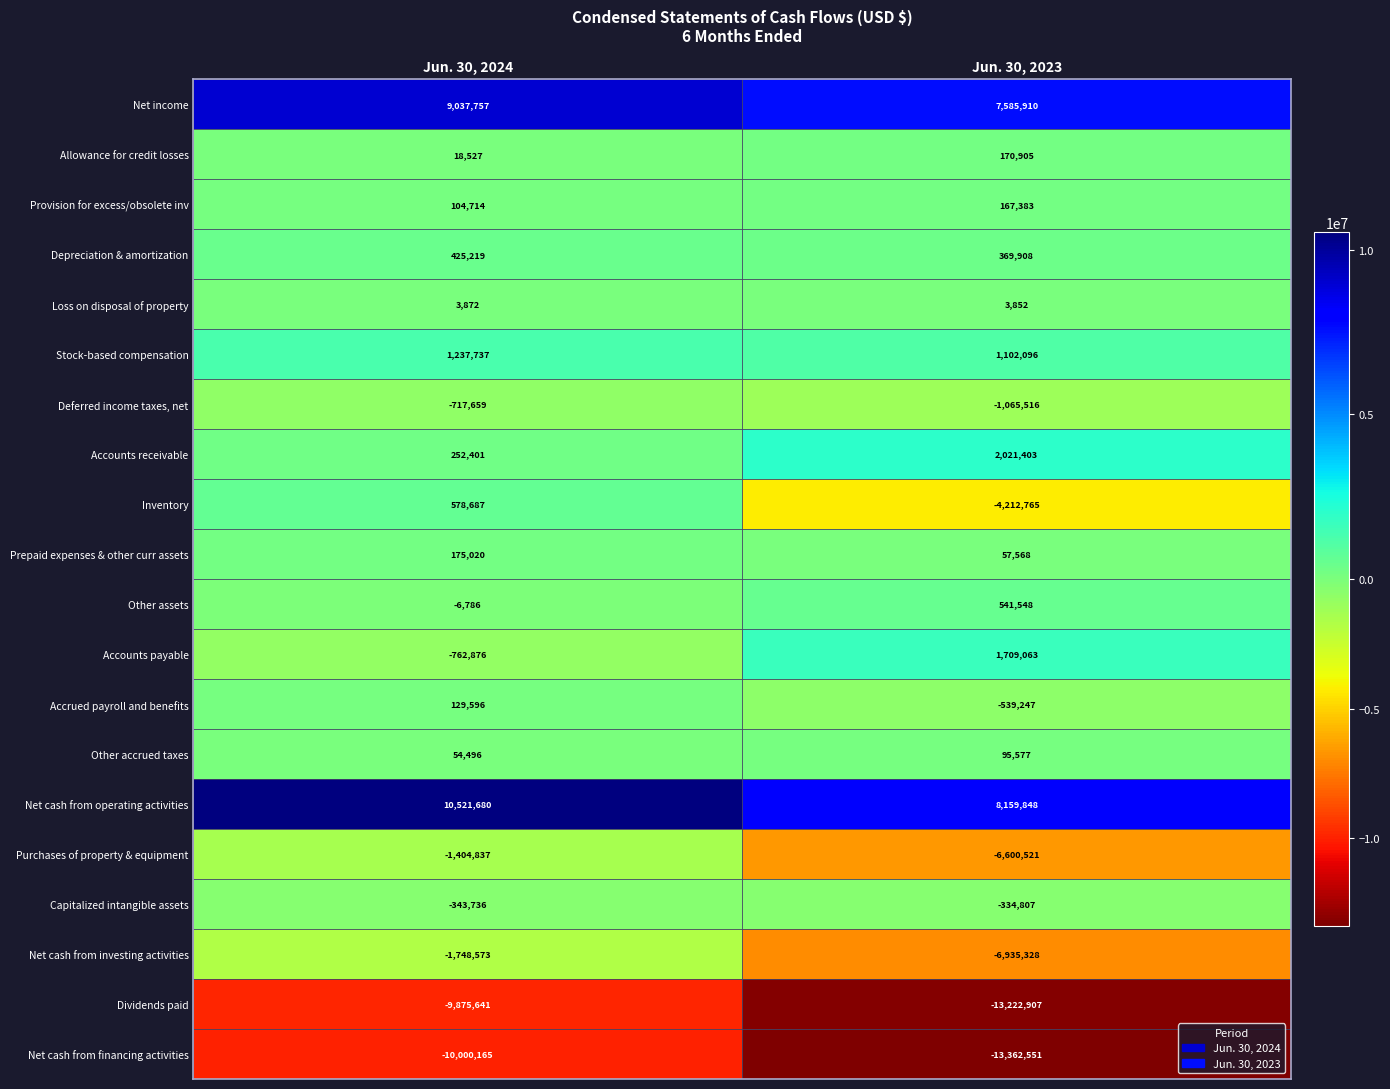

At which label is Accounts receivable closest to 1136902?

Jun. 30, 2024